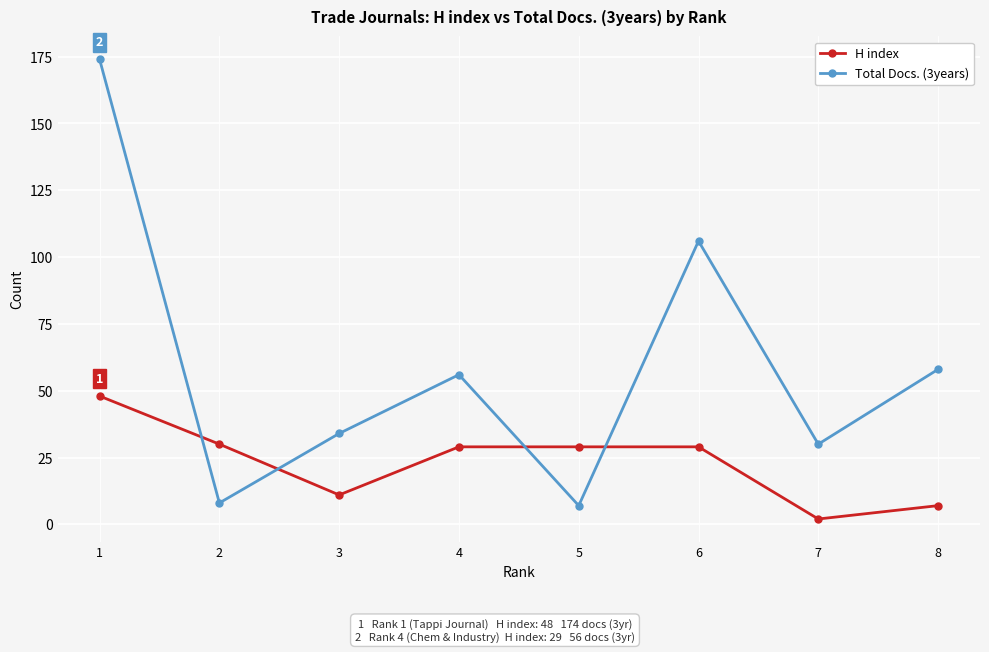

The H index series shows 11 at 3. True or false?

True